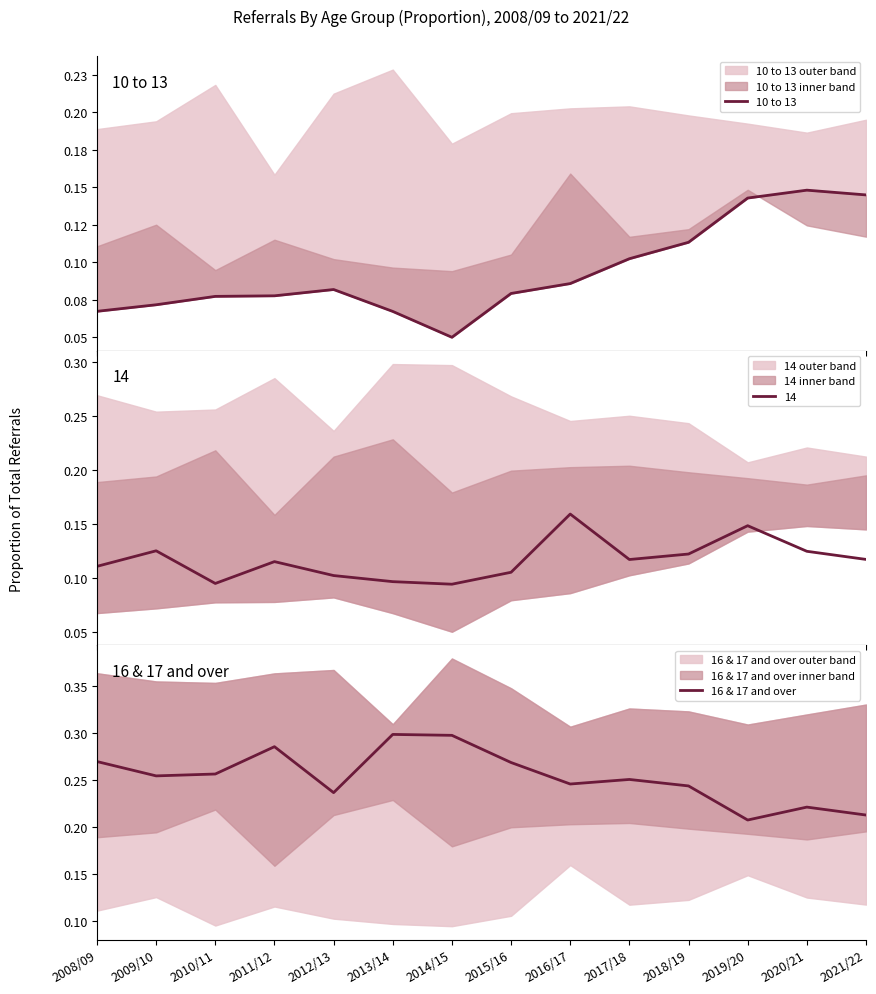

True or false: 10 to 13 and 16 & 17 and over intersect in this chart.

False